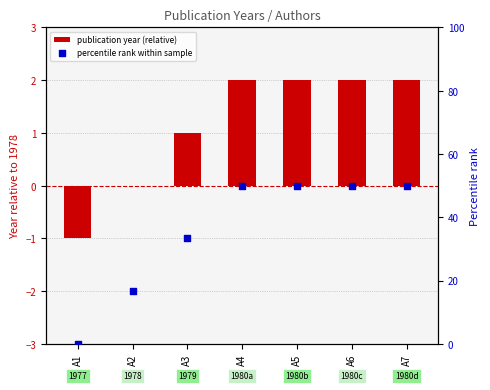

Is the value of publication year (relative) at A3 greater than the value of percentile rank within sample at A3?

No